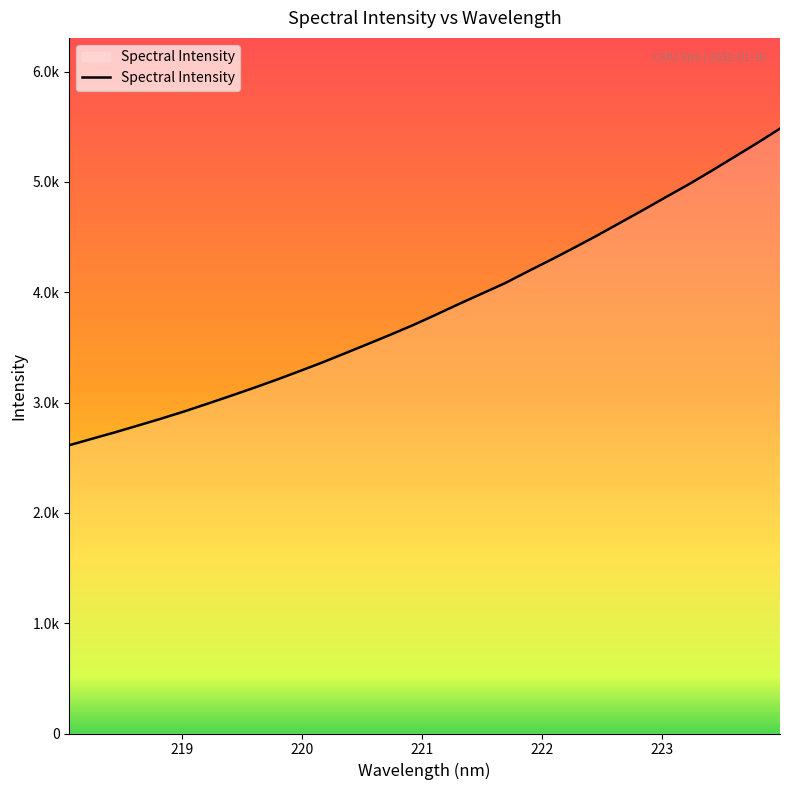

True or false: the data has more than 1 interior local peaks.

False